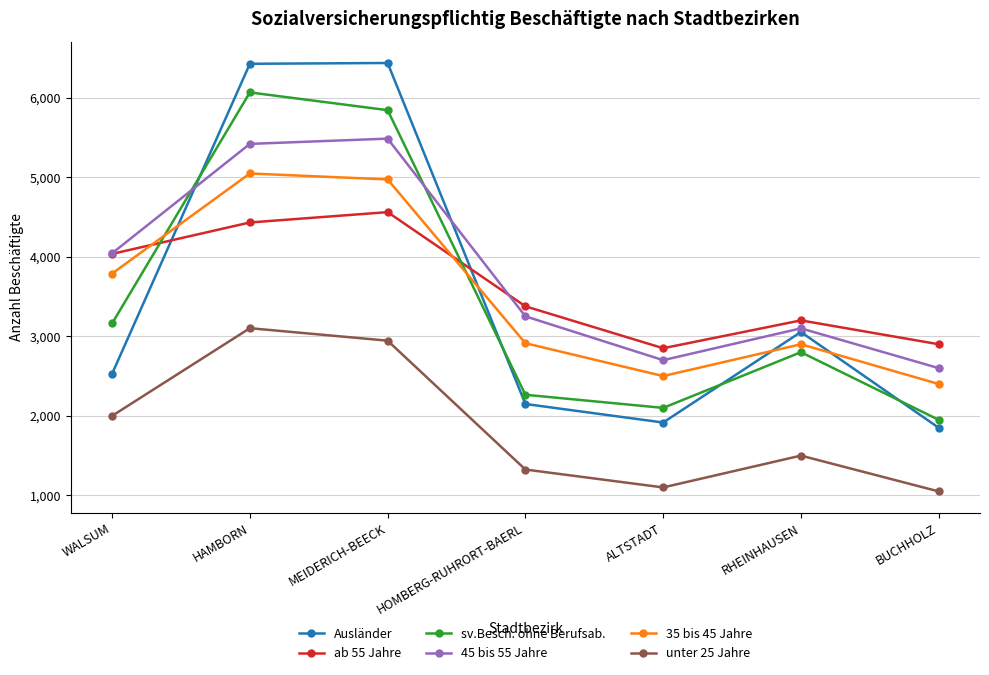

What are all the series names shown in the legend?

Ausländer, ab 55 Jahre, sv.Besch. ohne Berufsab., 45 bis 55 Jahre, 35 bis 45 Jahre, unter 25 Jahre